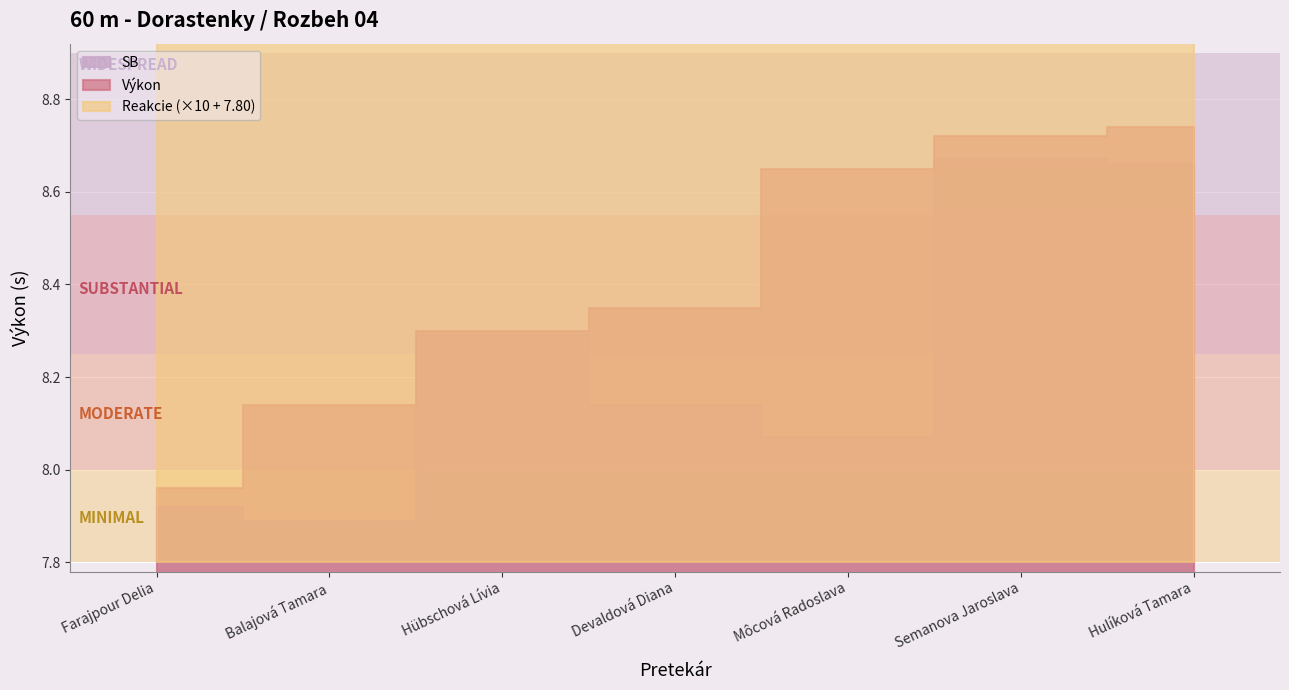

Which series has the largest total across all categories?

Výkon